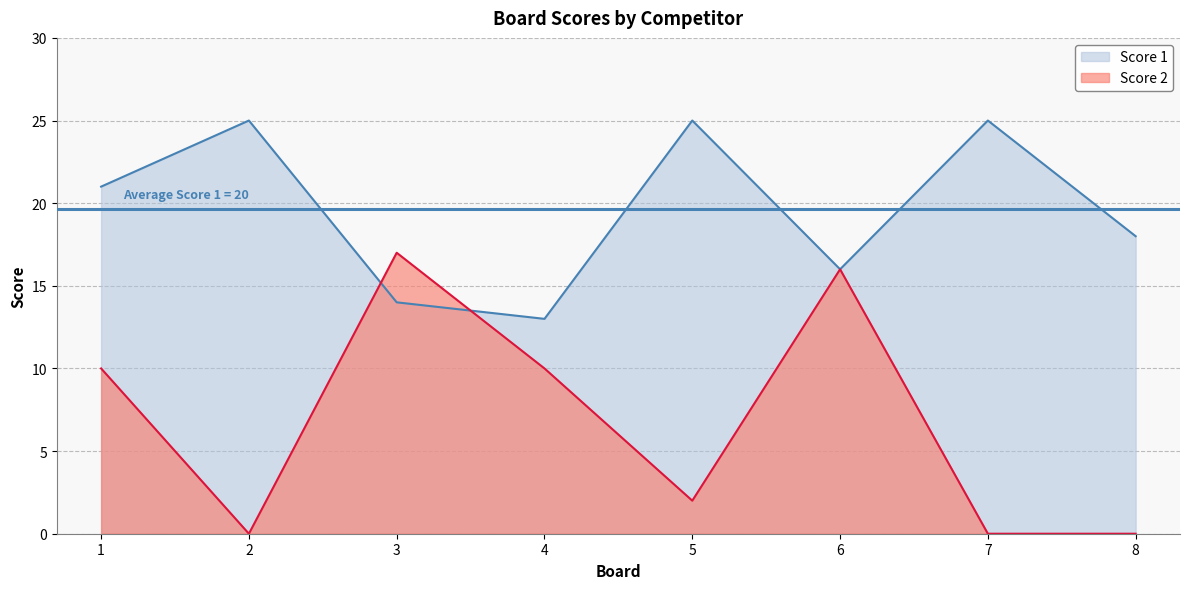

Is it true that Score 2 equals 27 at 6?

False